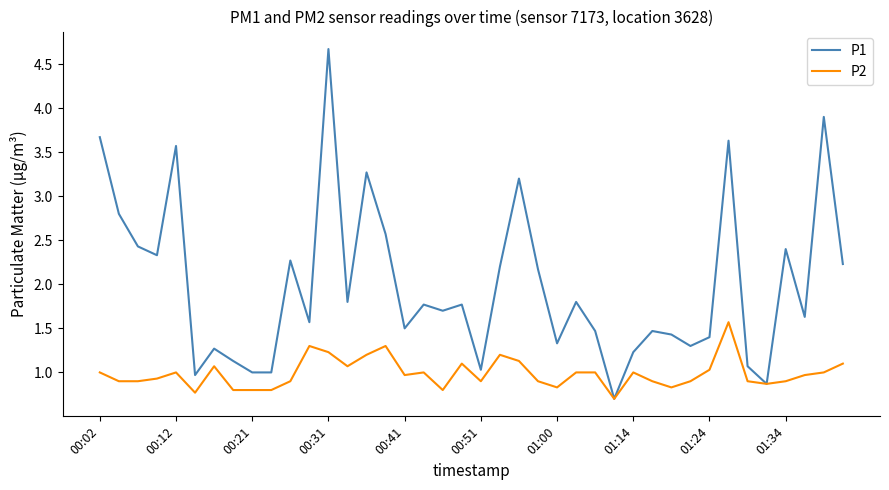

Rank the series by their average value, from highest to lowest.

P1, P2